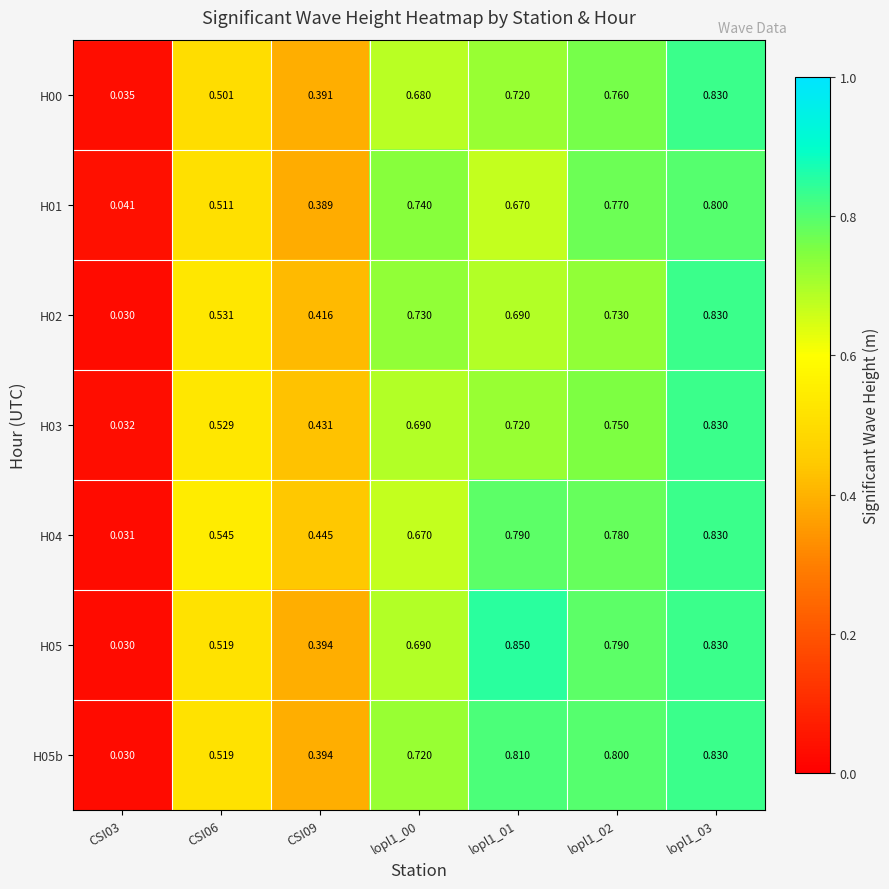

Which series has the largest range (max minus min)?

H05